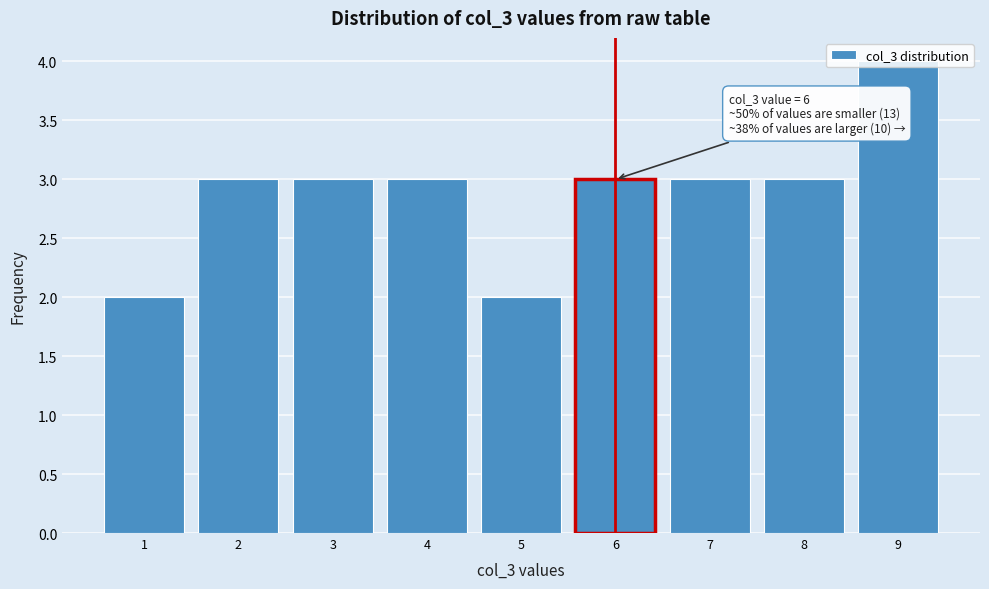

Which range on the x-axis has the tallest bar?

8.5 to 9.5